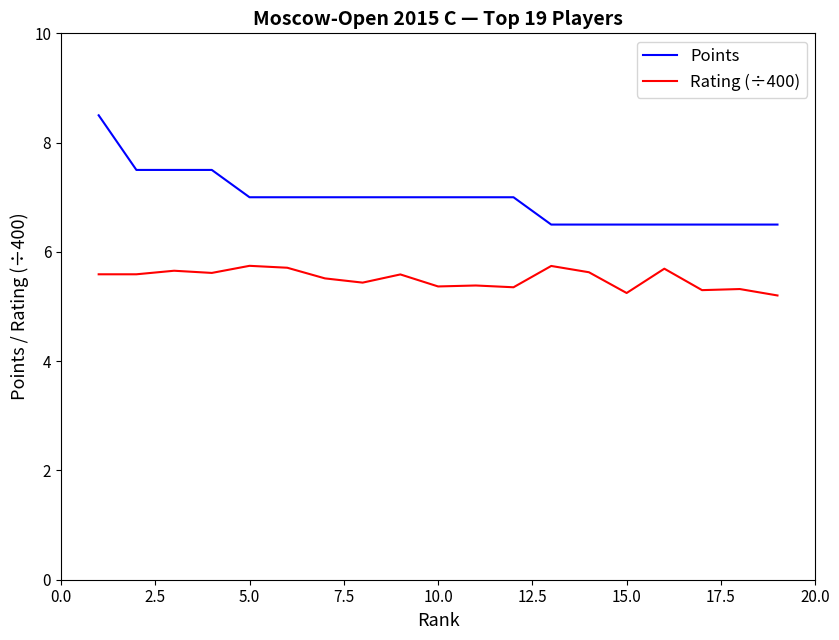

Which series has the widest spread of values?

Points